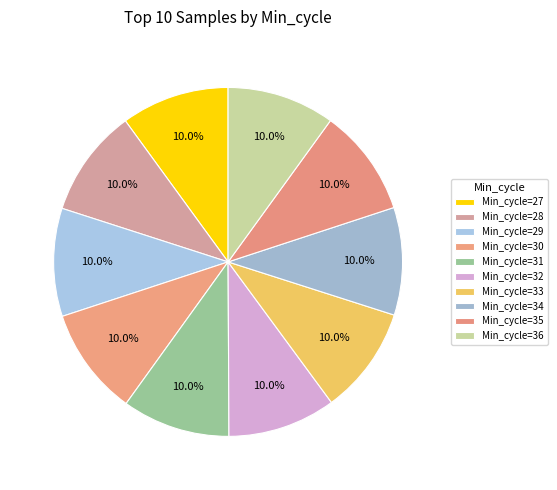

How many segments does this pie chart have?

10